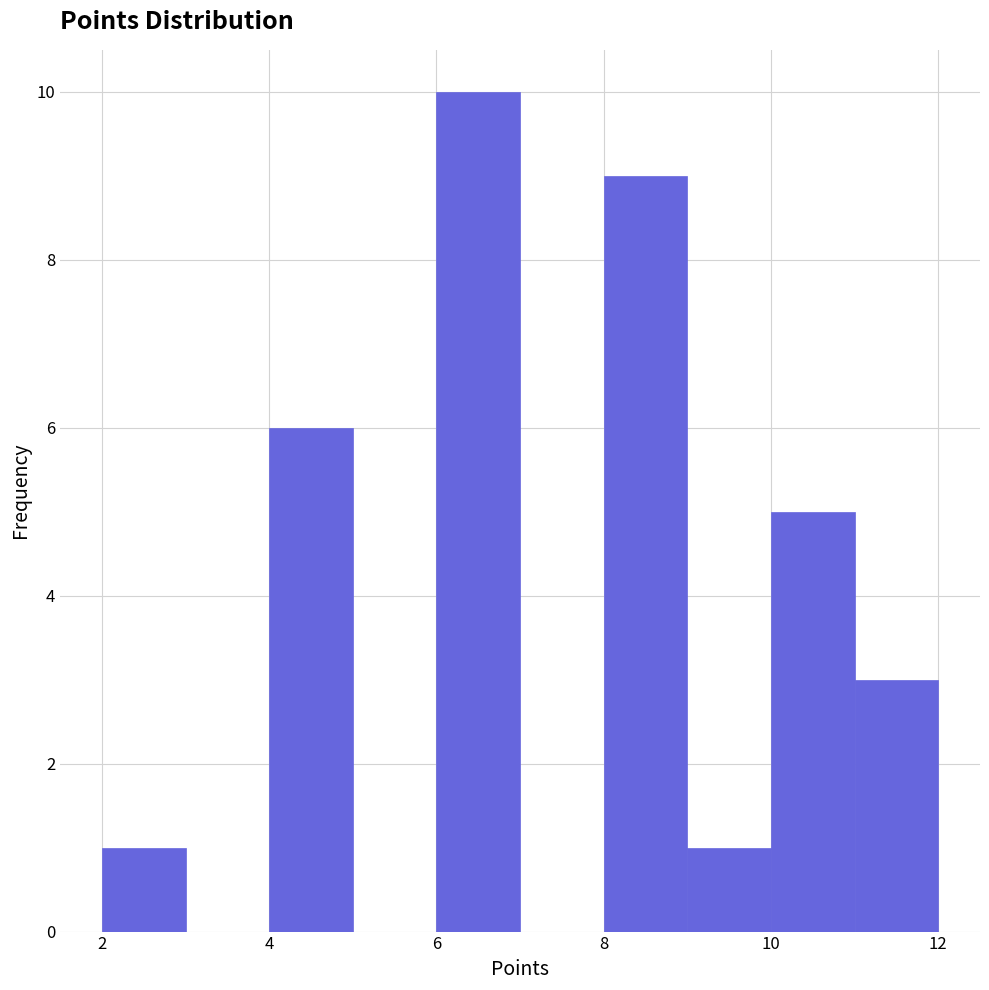

Reading left to right, transcribe this chart: for each bar, give the range it covers on the x-axis and its height. The values are not printed on the chart, so give them approximately, as read against the axis.

2 to 3: 1
3 to 4: 0
4 to 5: 6
5 to 6: 0
6 to 7: 10
7 to 8: 0
8 to 9: 9
9 to 10: 1
10 to 11: 5
11 to 12: 3